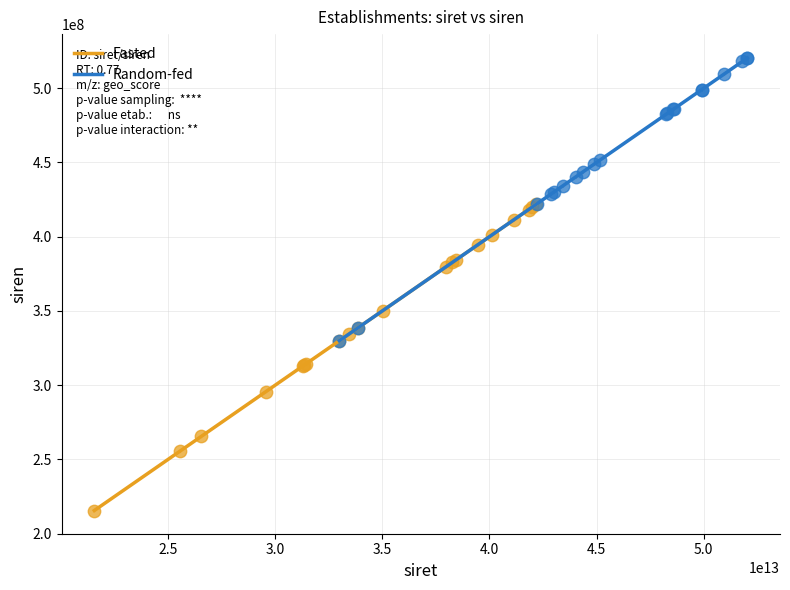

Which series reaches the minimum Y coordinate?

Fasted